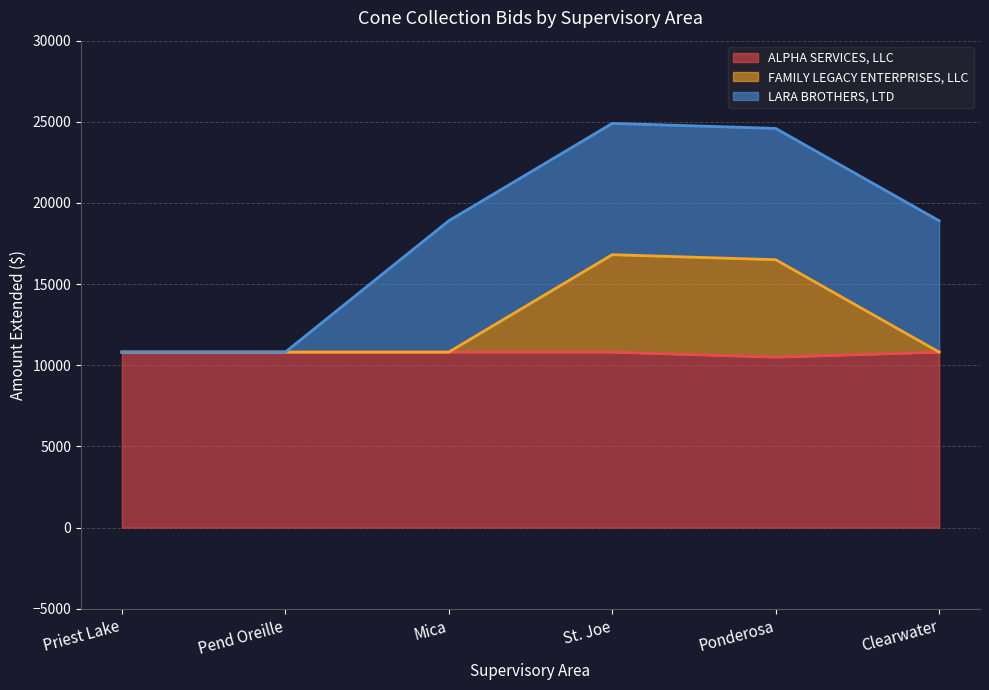

What is the value of the ALPHA SERVICES, LLC point at the 4th from the left?

10815